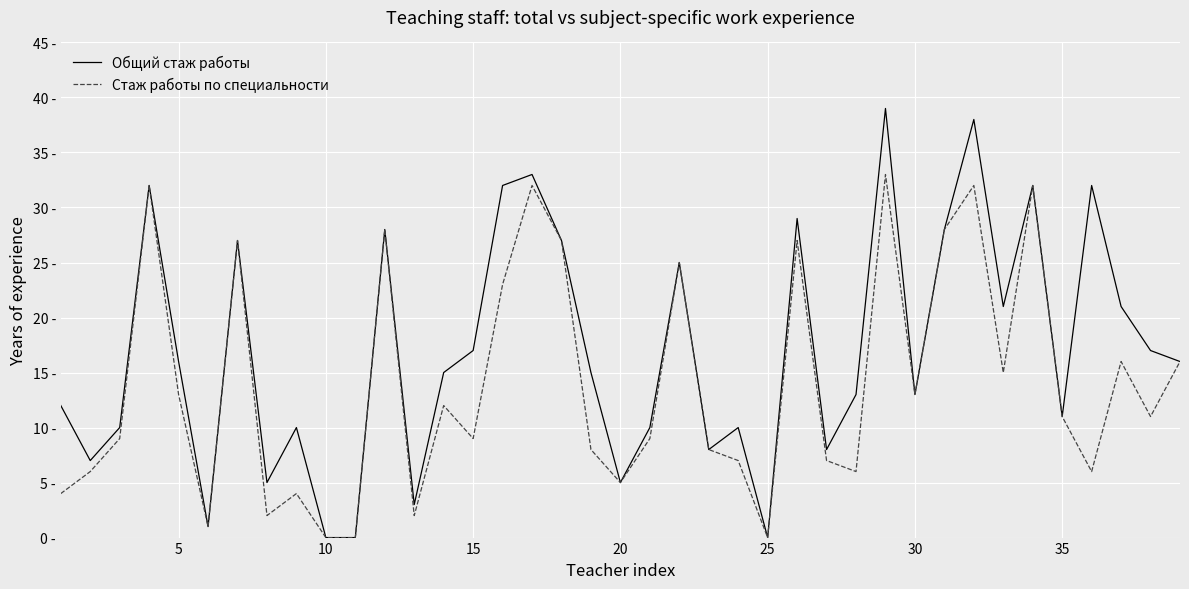

What are all the series names shown in the legend?

Общий стаж работы, Стаж работы по специальности